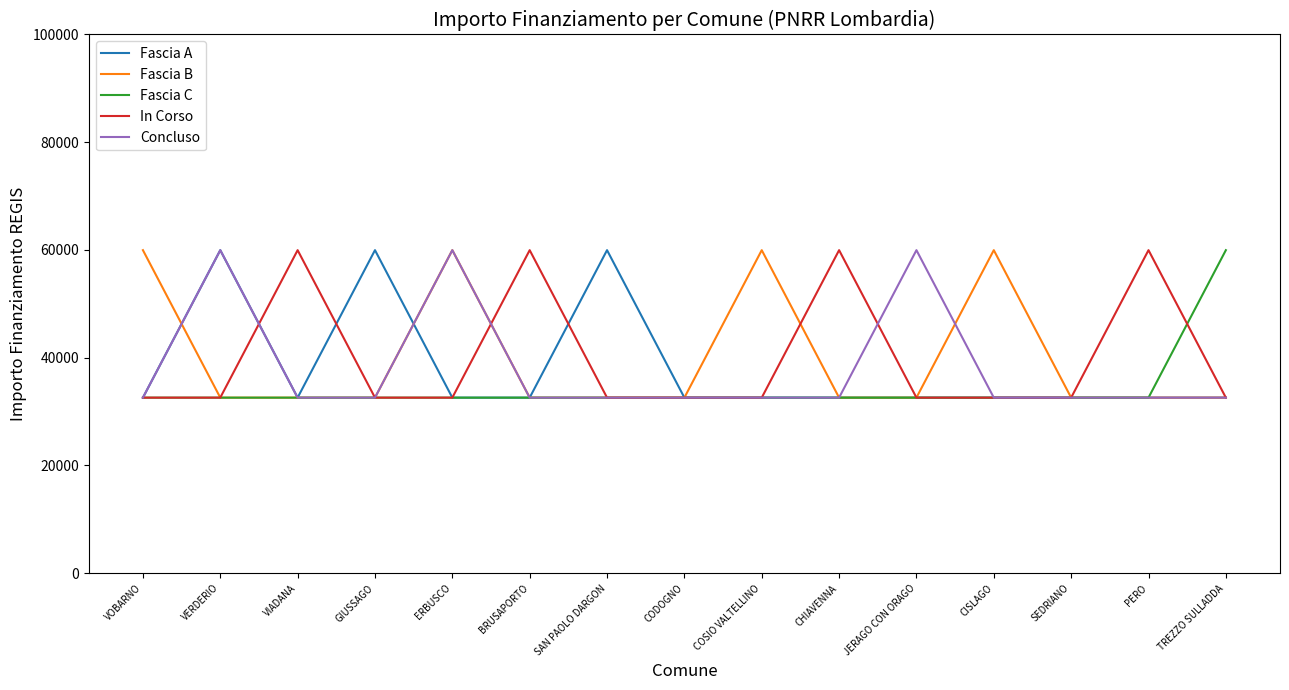

Is the value of Concluso at CODOGNO greater than the value of In Corso at BRUSAPORTO?

No